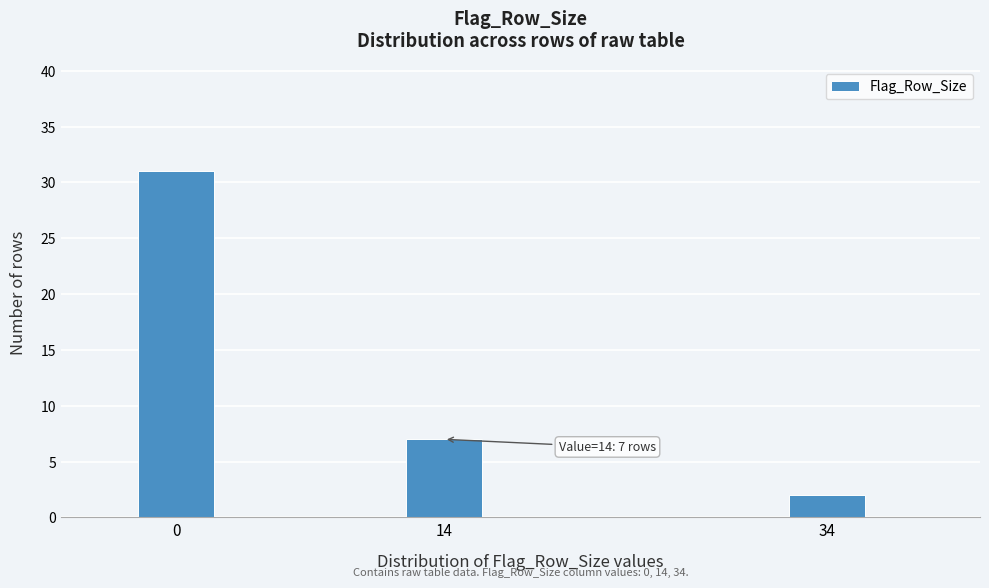

Reading left to right, transcribe all the data shown in this chart.

0=31	14=7	34=2